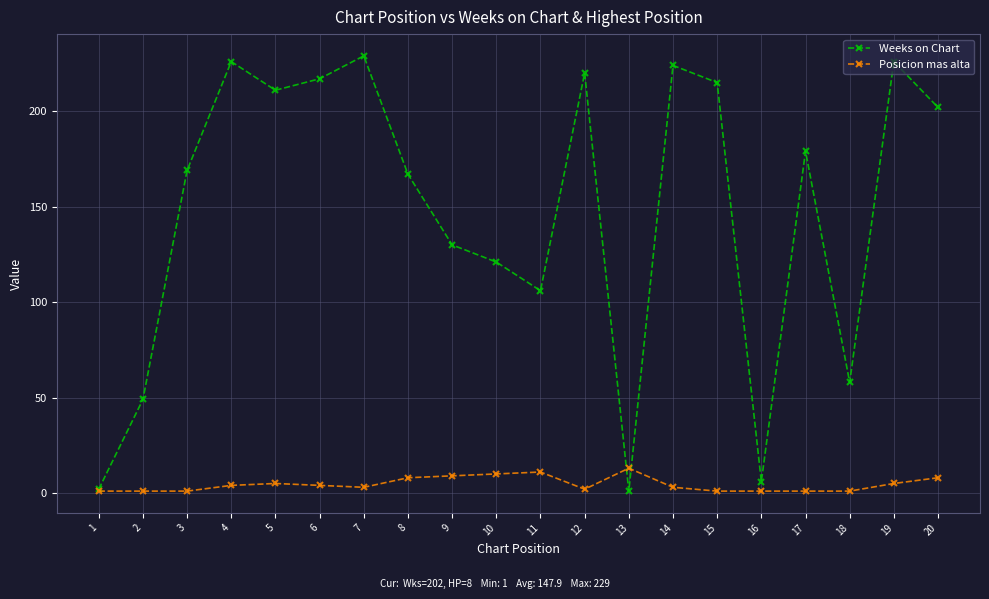

The Posicion mas alta series shows 1 at 16. True or false?

True